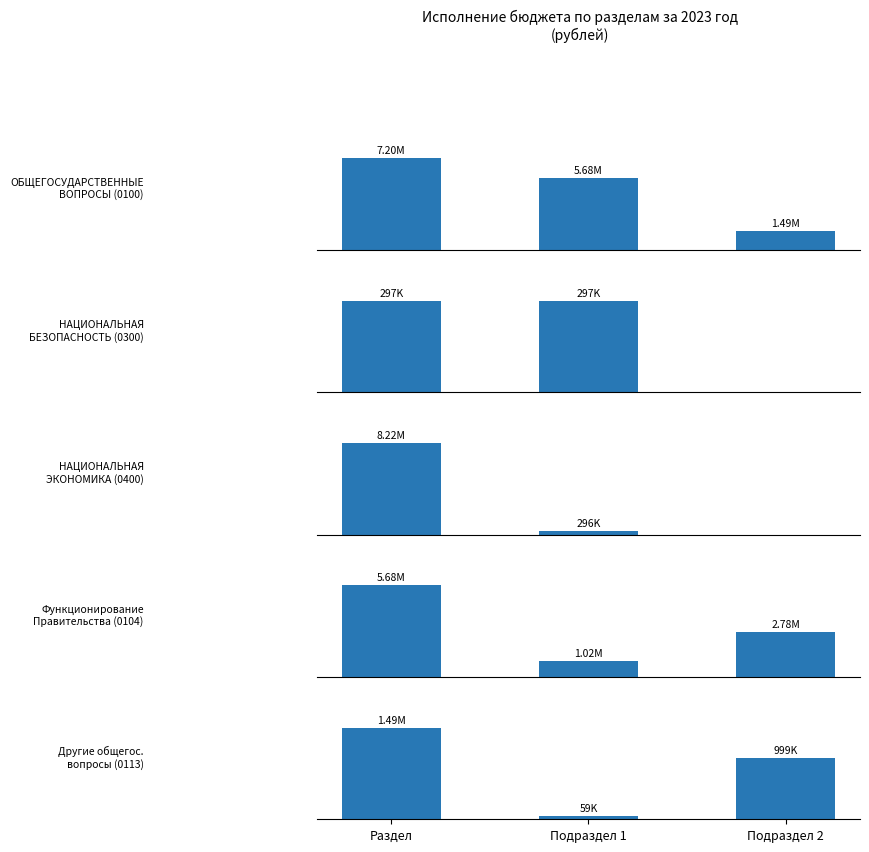

Does the chart contain stacked bars?

No